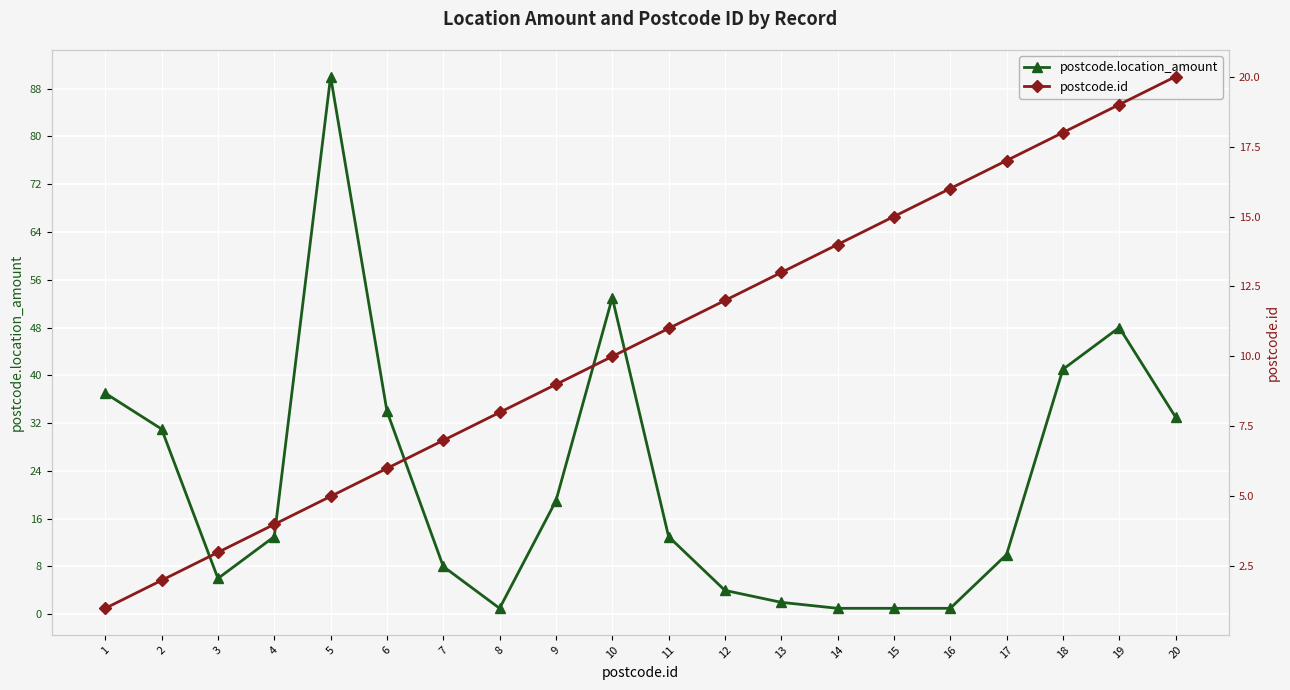

Which category has the lowest value across all series?

8